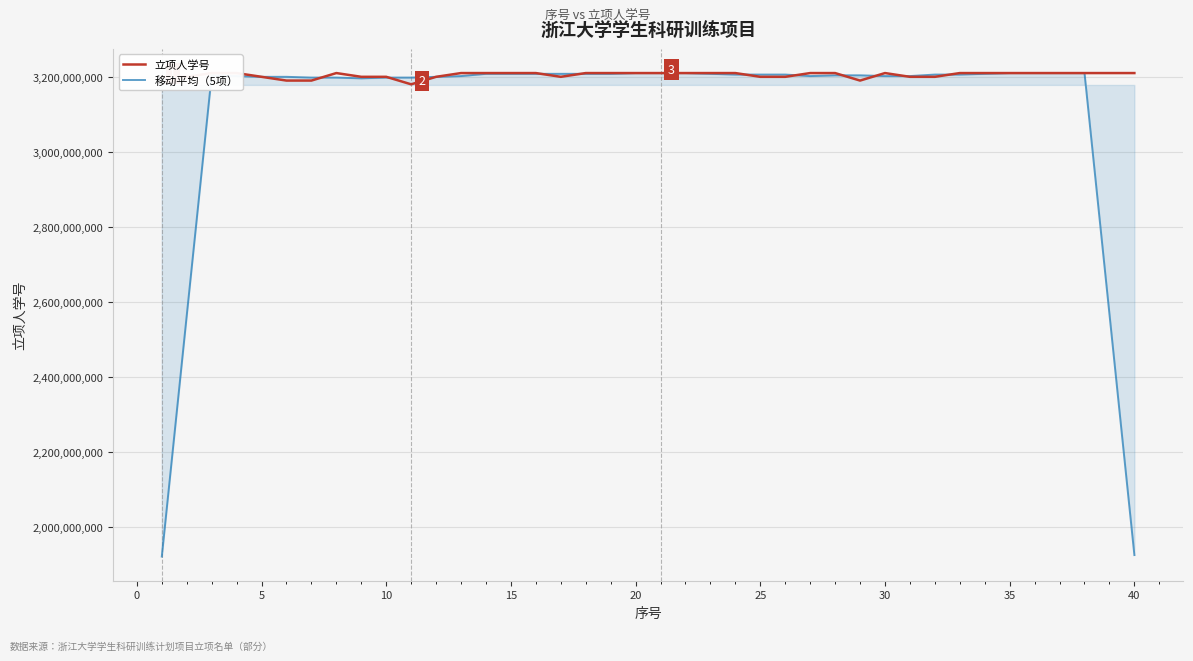

Rank the series by their average value, from highest to lowest.

立项人学号, 移动平均（5项）